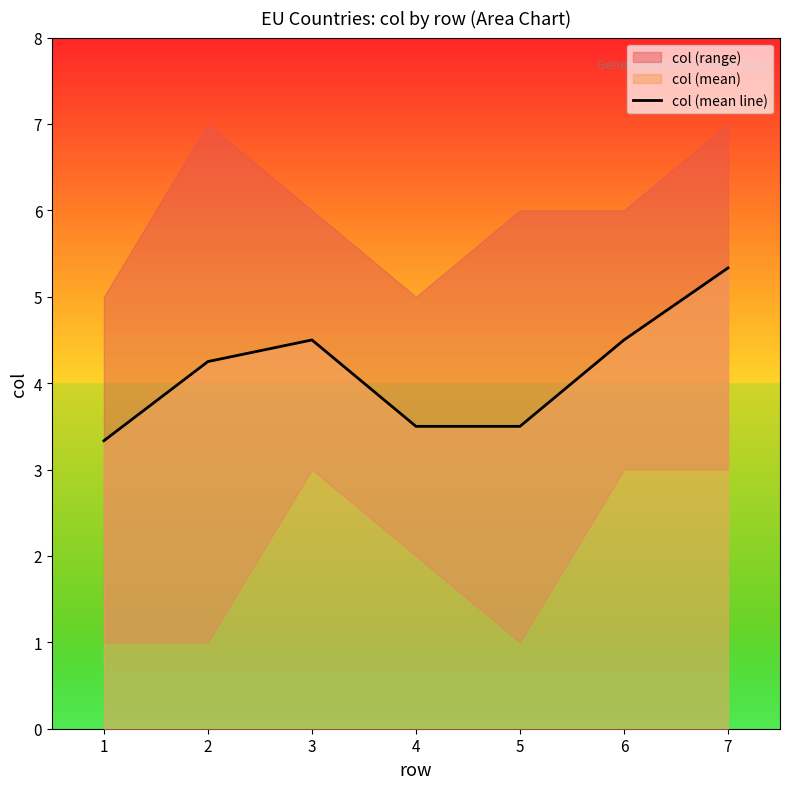

List the labels in order of value, largest first.

7, 3, 6, 2, 4, 5, 1